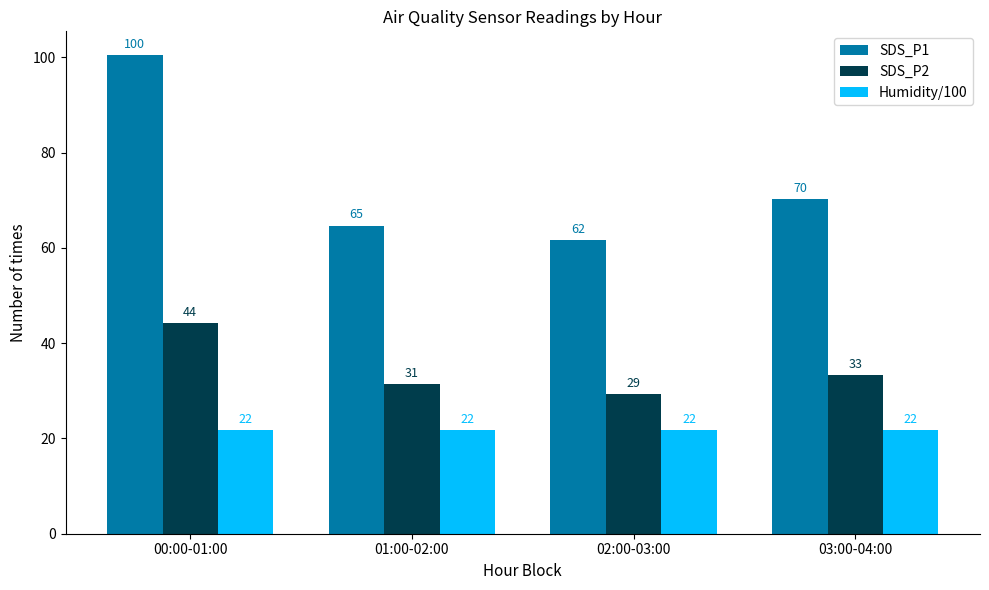

What are all the series names shown in the legend?

SDS_P1, SDS_P2, Humidity/100